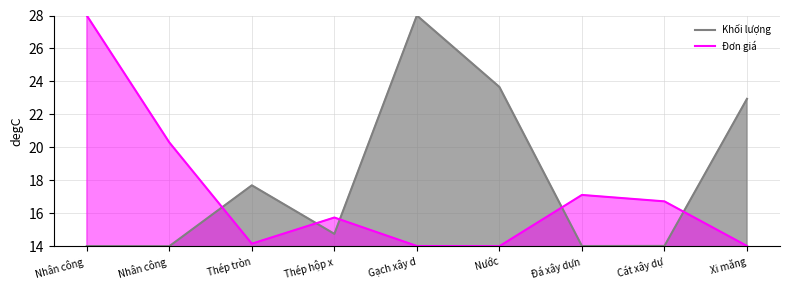

Between Nước and Cát xây dự, which series saw the biggest shift?

Khối lượng